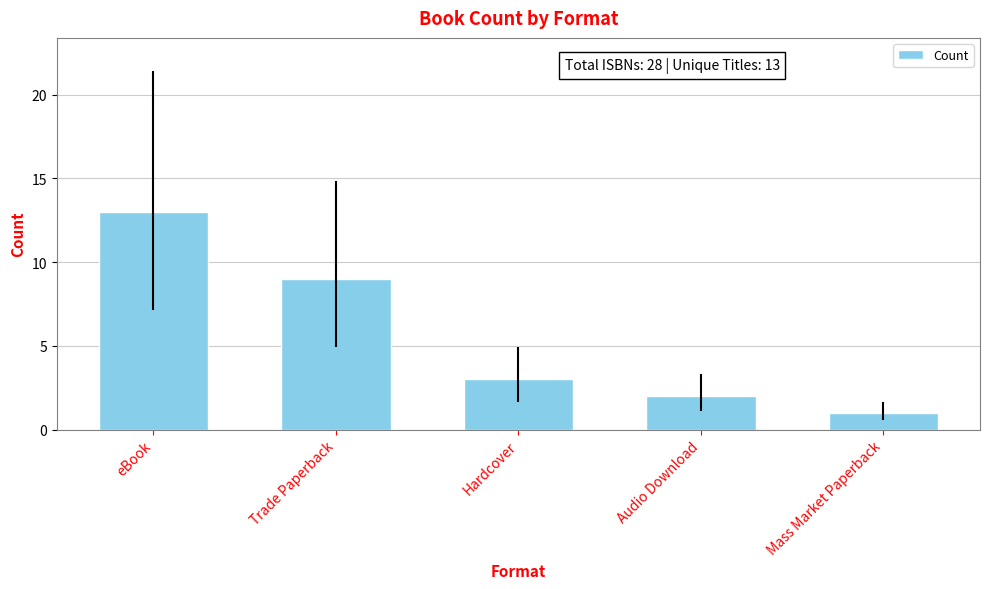

At which category does the chart reach its peak across all series?

eBook